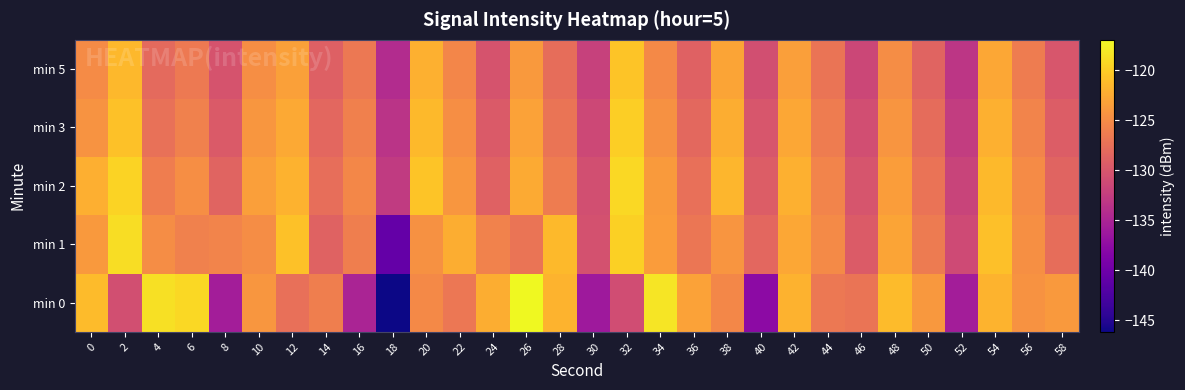

Which has a higher value, 24 or 6?

6